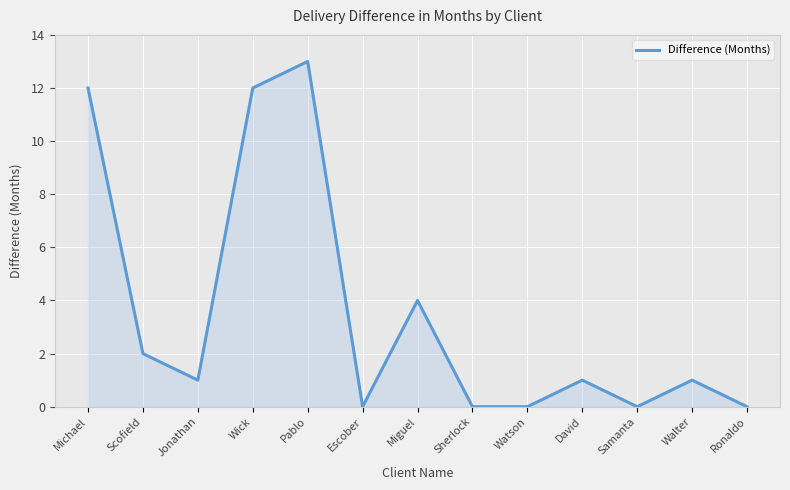

What is the difference between the values at Wick and Jonathan?

11